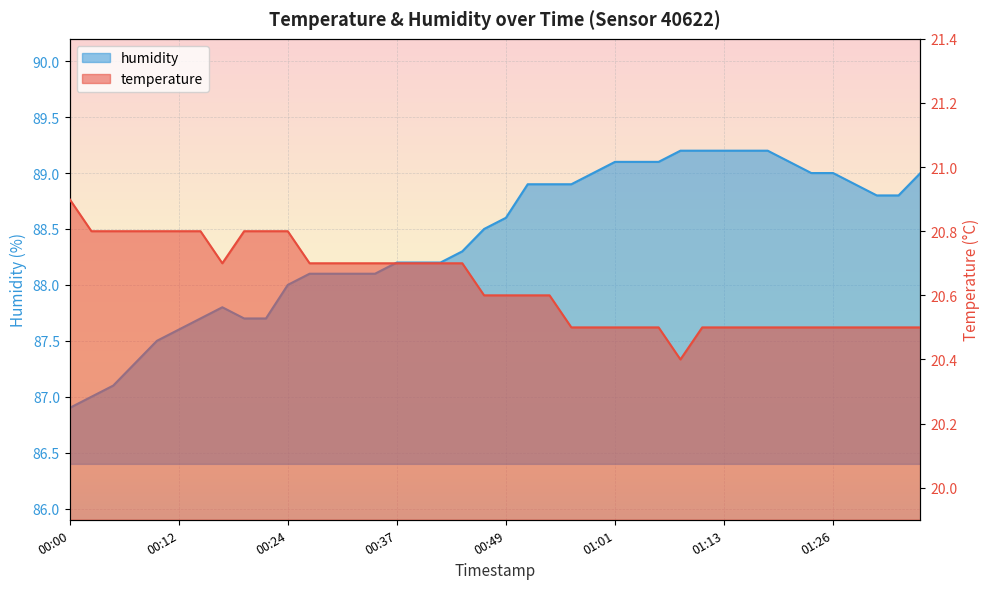

What are all the series names shown in the legend?

temperature, humidity